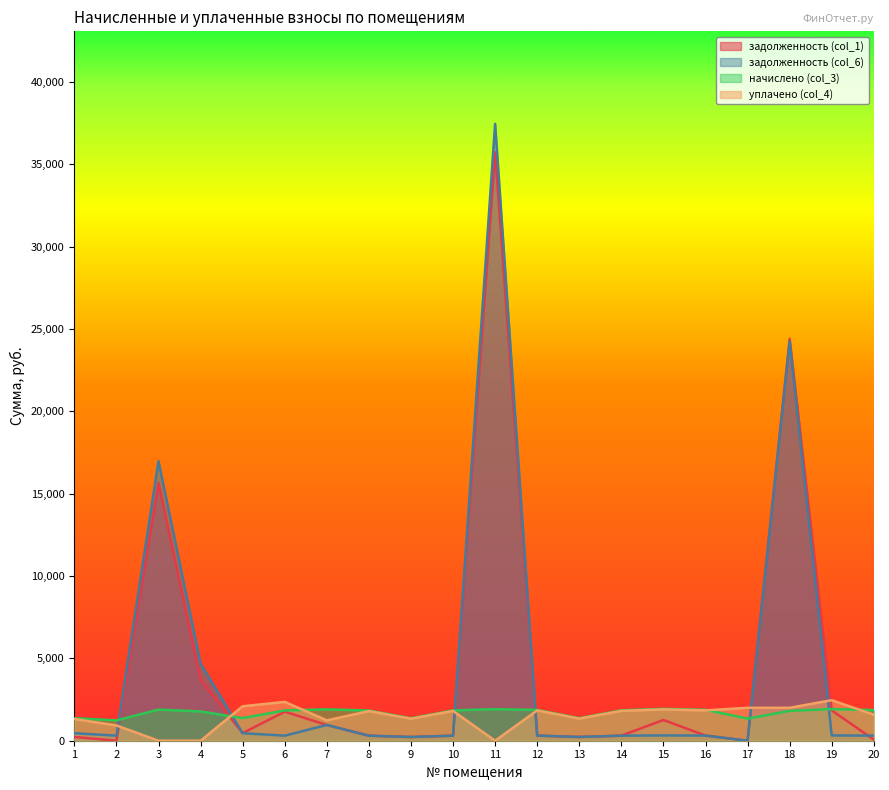

What is the highest value of the уплачено (col_4) series?

2459.8